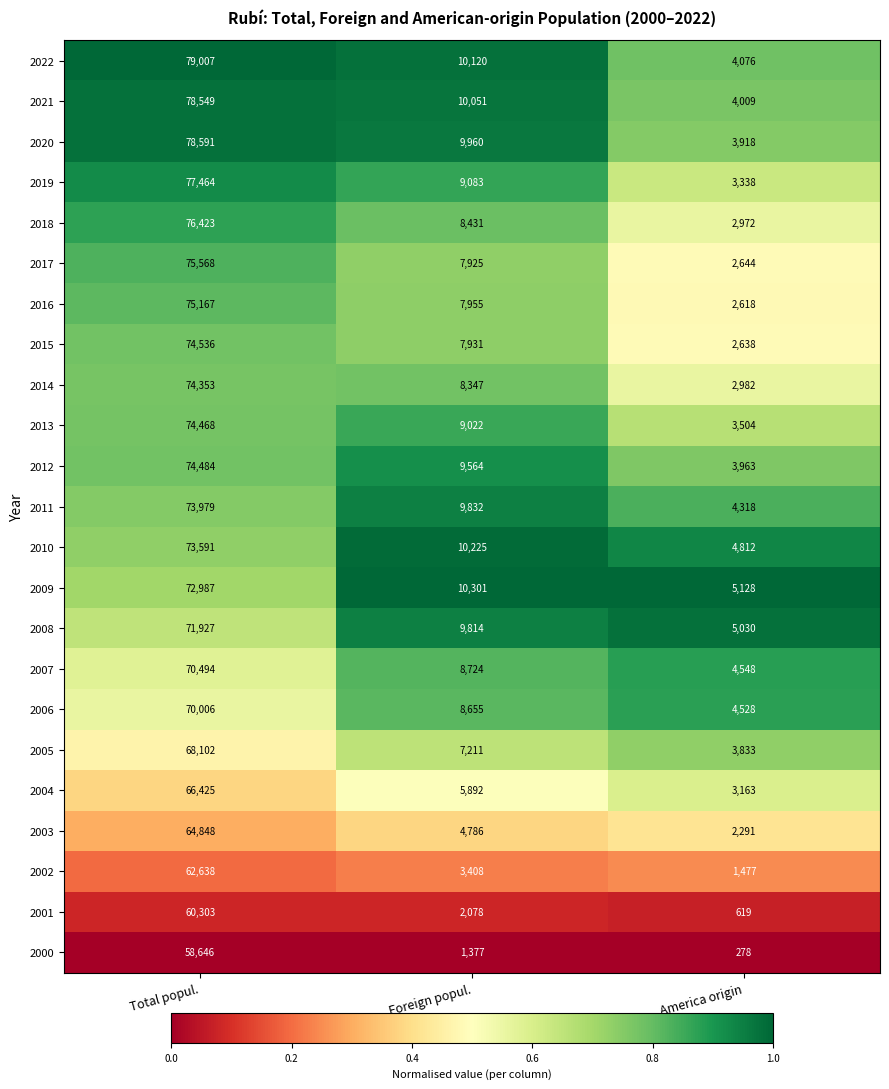

What is the maximum value shown in the chart?

79007